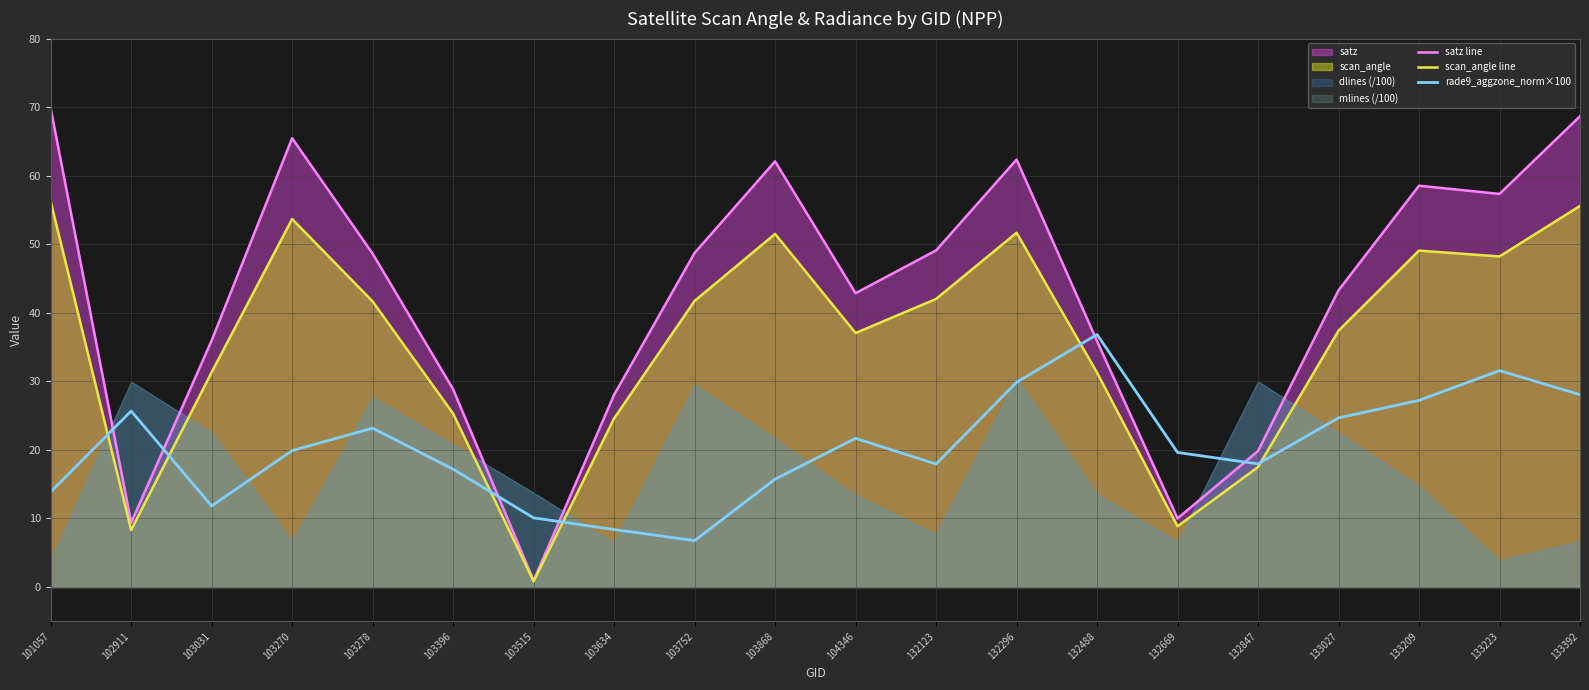

Reading left to right, what are all the values shown in this chart?

satz line: 69.8	9.4	36.0	65.5	48.6	28.9	0.9	28.0	48.7	62.1	42.9	49.1	62.4	35.9	10.0	19.8	43.3	58.5	57.3	68.7
scan_angle line: 56.2	8.3	31.3	53.7	41.7	25.3	0.8	24.6	41.7	51.5	37.0	42.0	51.7	31.3	8.9	17.5	37.4	49.1	48.2	55.6
rade9_aggzone_norm×100: 13.9	25.7	11.8	19.9	23.2	17.2	10.1	8.4	6.8	15.7	21.7	17.9	29.9	36.8	19.6	18.0	24.7	27.2	31.6	28.1